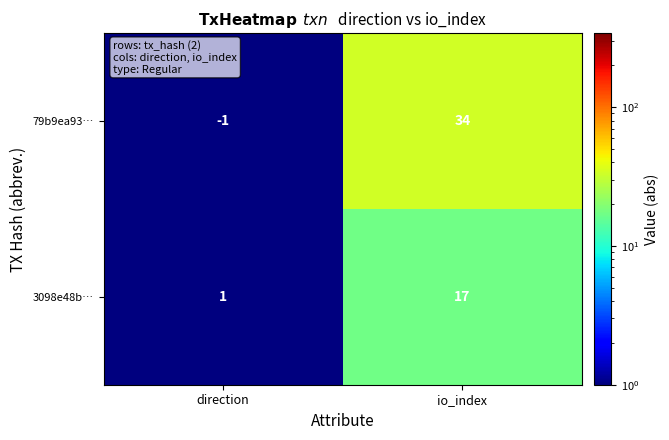

List the series in order of their peak value, highest first.

79b9ea93…, 3098e48b…